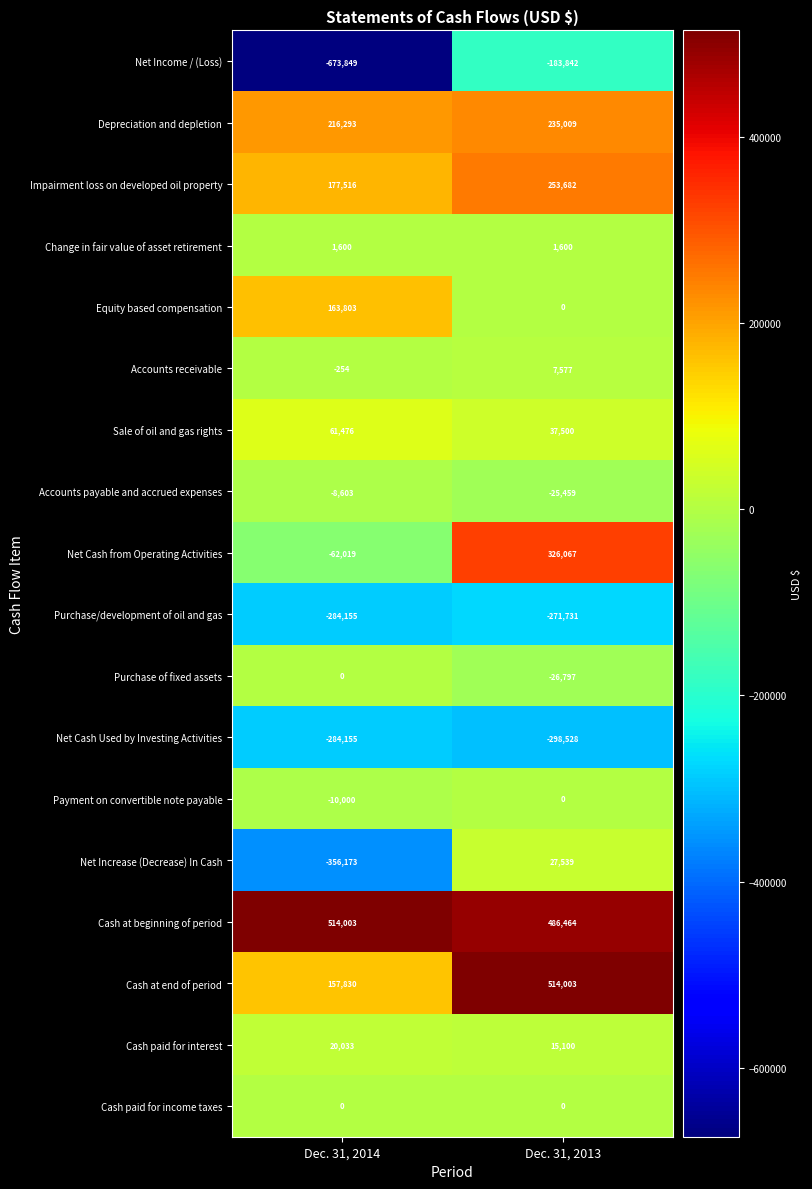

Where is Net Increase (Decrease) In Cash nearest to the value -164317?

Dec. 31, 2014